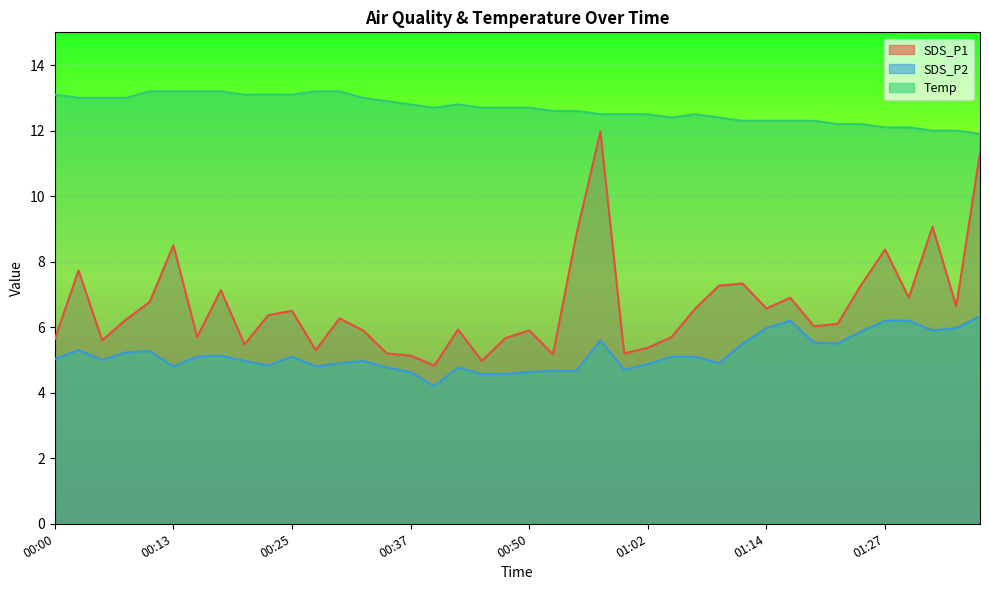

At which label does SDS_P2 reach its minimum?

00:40